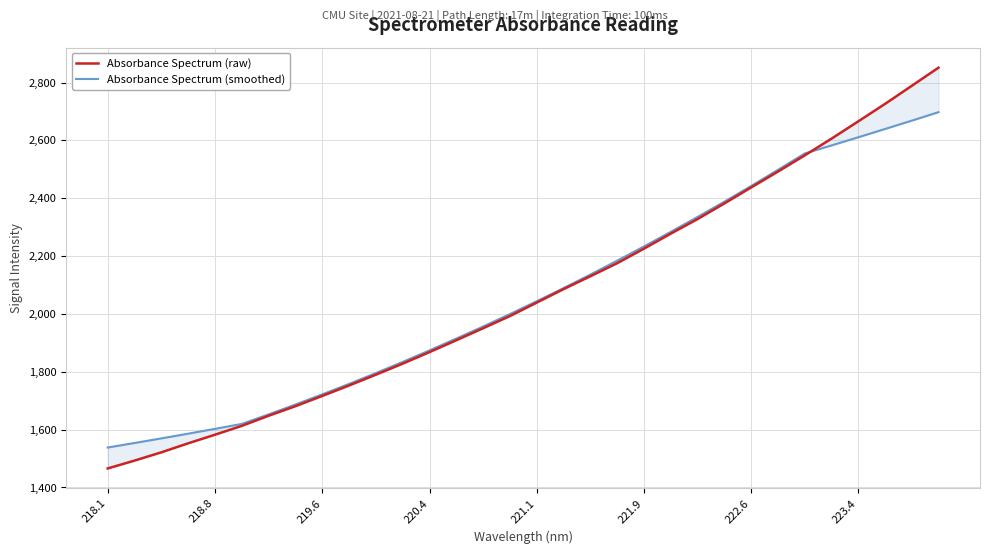

The value of Absorbance Spectrum (raw) at 18 is 3634.5. True or false?

False